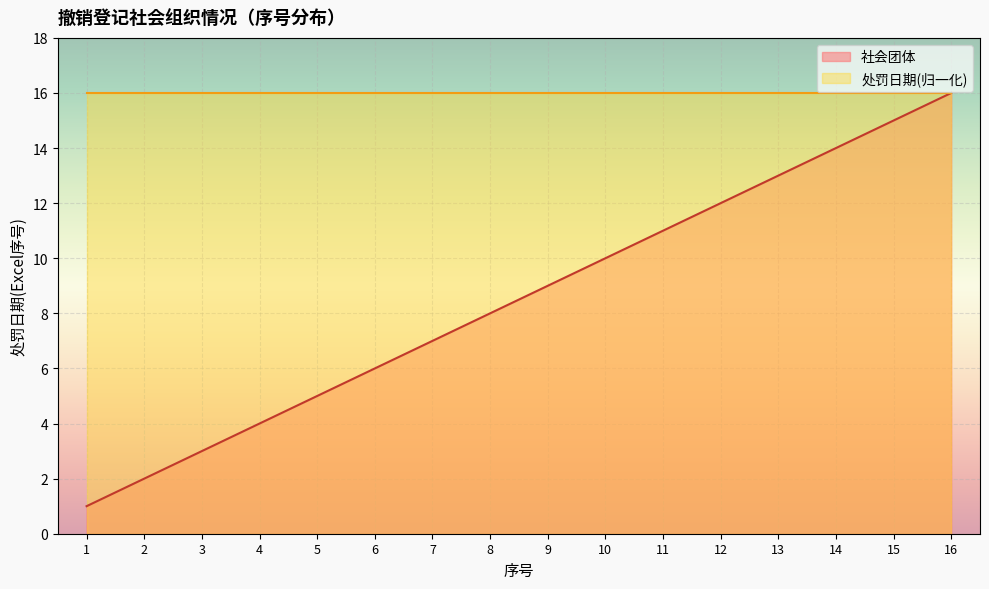

Where is the data nearest to the value 8?

8